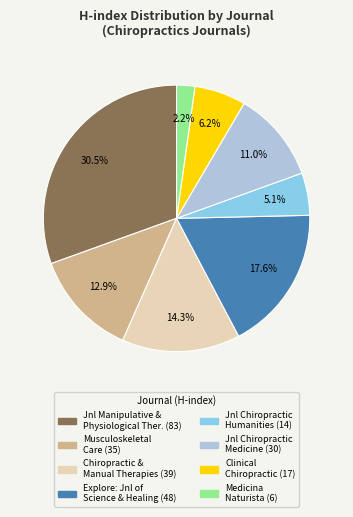

Is there any slice that represents more than half of the pie?

No